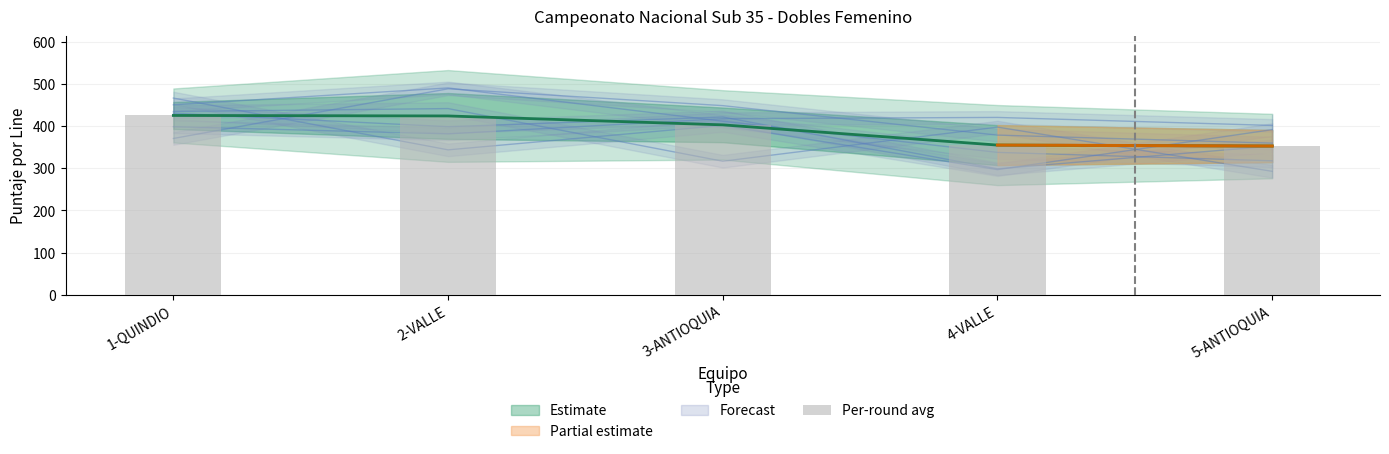

Which category has the highest value across all series?

1-QUINDIO